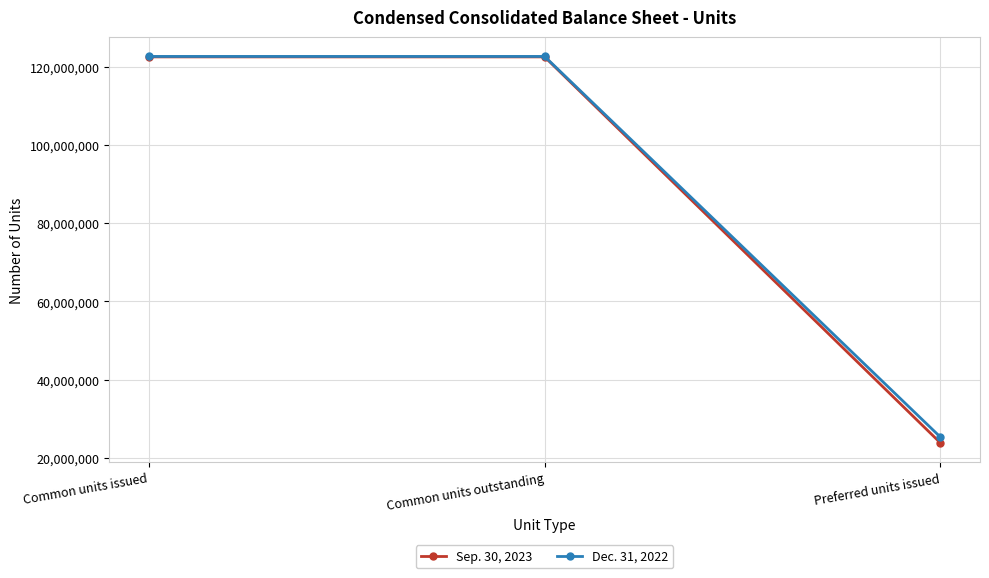

What value does the Sep. 30, 2023 series have at Preferred units issued, to the nearest 10?

23853540